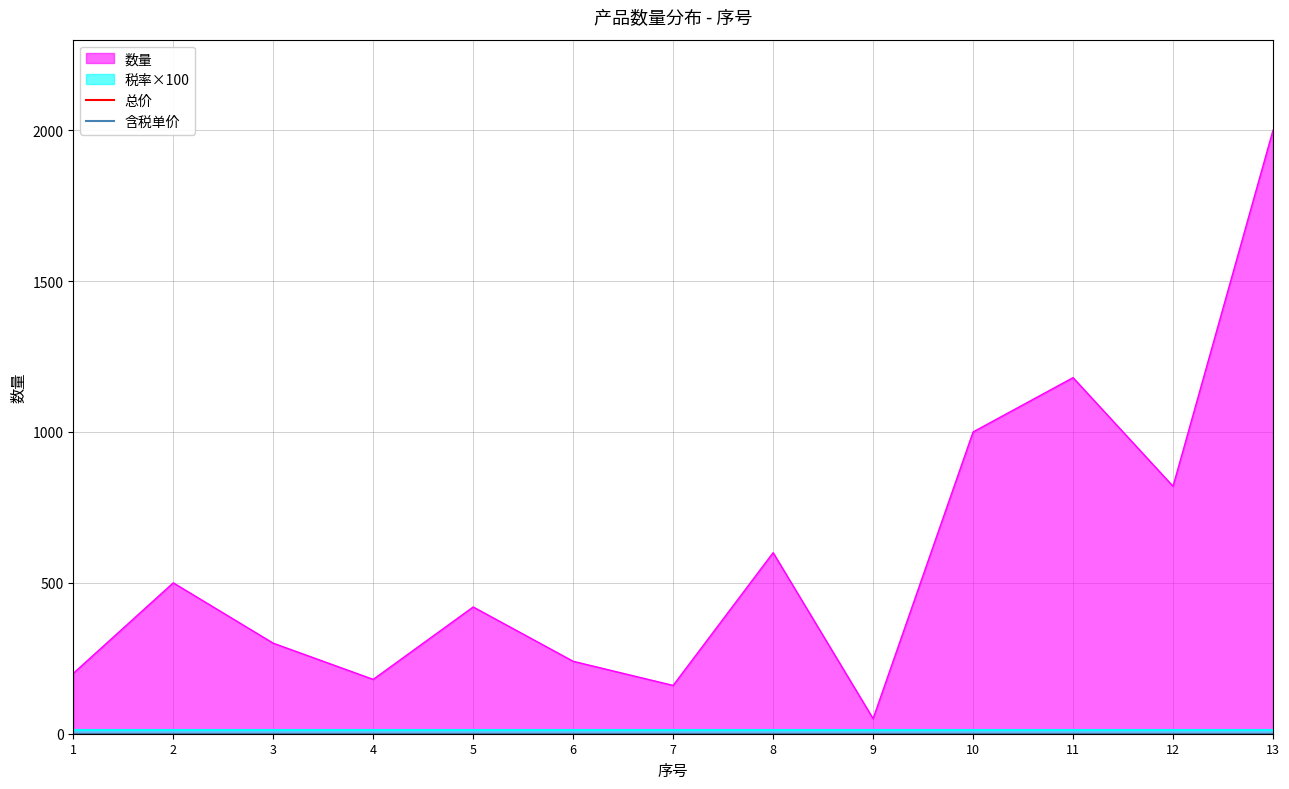

The value of 总价 at 8 is 0.0. True or false?

True